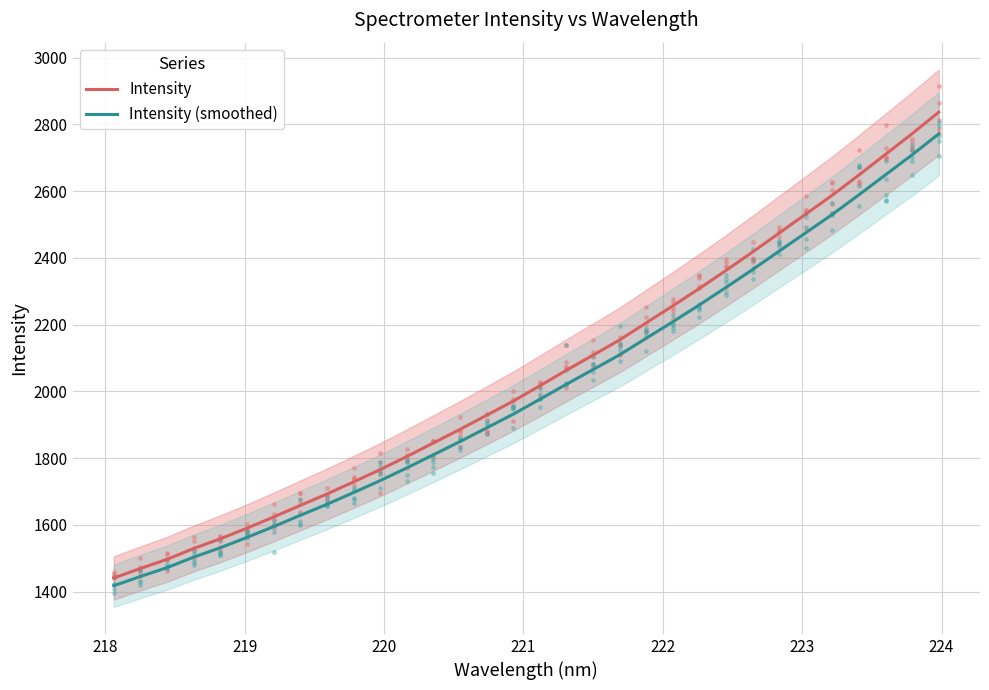

What is the difference between the maximum and minimum values in the Intensity series?

1395.8